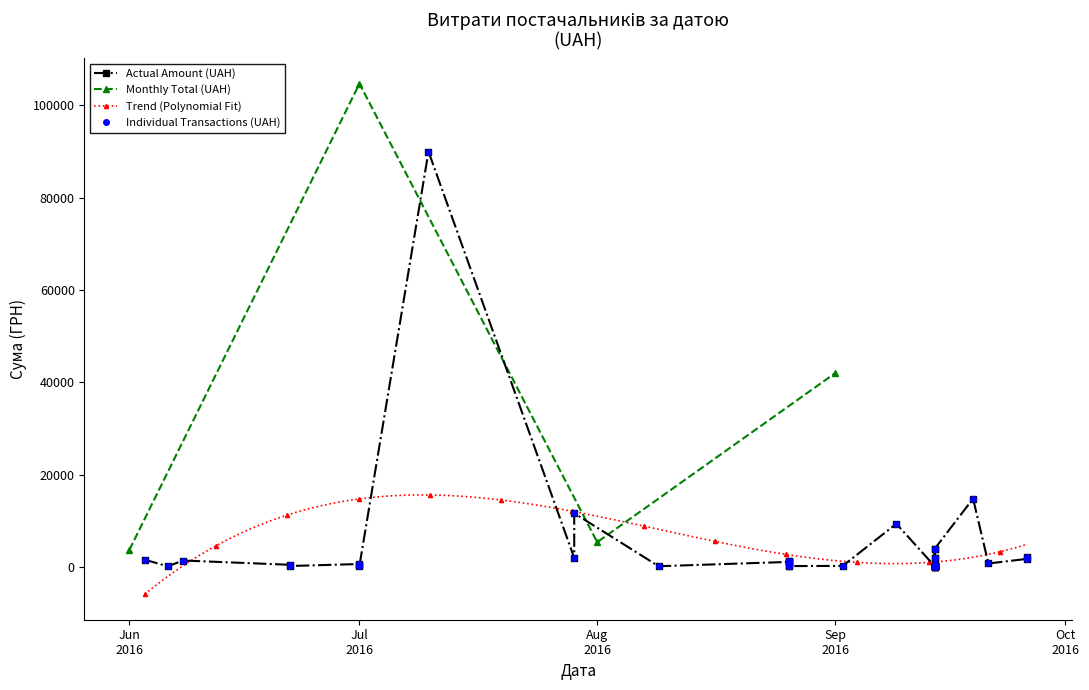

What is the value of the Monthly Total (UAH) point at the 4th from the left?

41960.5